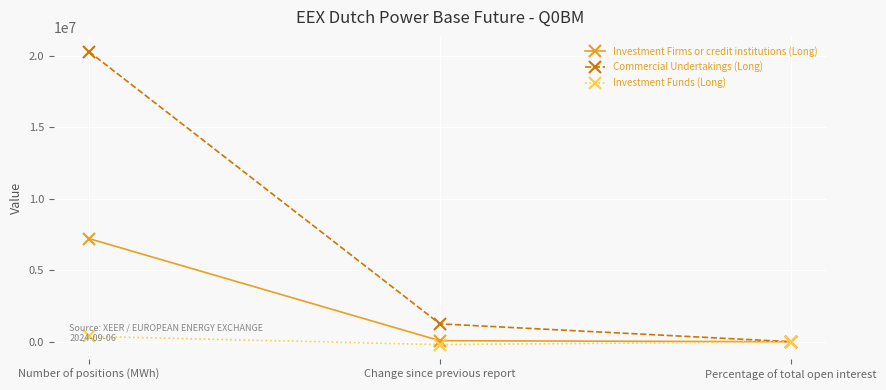

Is it true that Investment Funds (Long) equals 373520.0 at Number of positions (MWh)?

True